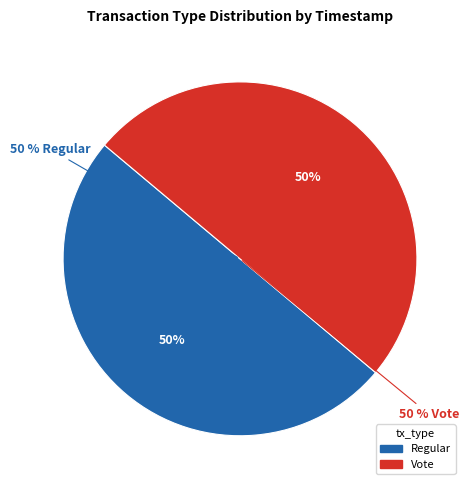

Is it true that Regular is 44% of the pie?

False